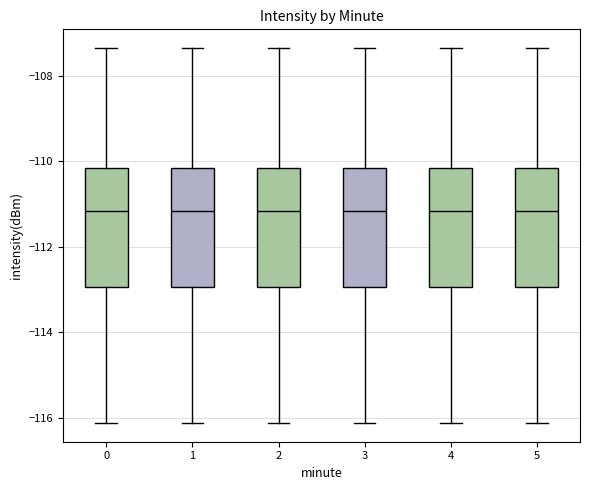

Reading left to right, read every box against the y-axis: the position of its median line, the range the box covers, and the ends of its whiskers. The values are not printed on the chart, so give them approximately, as read against the axis.

0: median -111.2, box -113.0 to -110.2, whiskers -116.2 to -107.4
1: median -111.2, box -113.0 to -110.2, whiskers -116.2 to -107.4
2: median -111.2, box -113.0 to -110.2, whiskers -116.2 to -107.4
3: median -111.2, box -113.0 to -110.2, whiskers -116.2 to -107.4
4: median -111.2, box -113.0 to -110.2, whiskers -116.2 to -107.4
5: median -111.2, box -113.0 to -110.2, whiskers -116.2 to -107.4